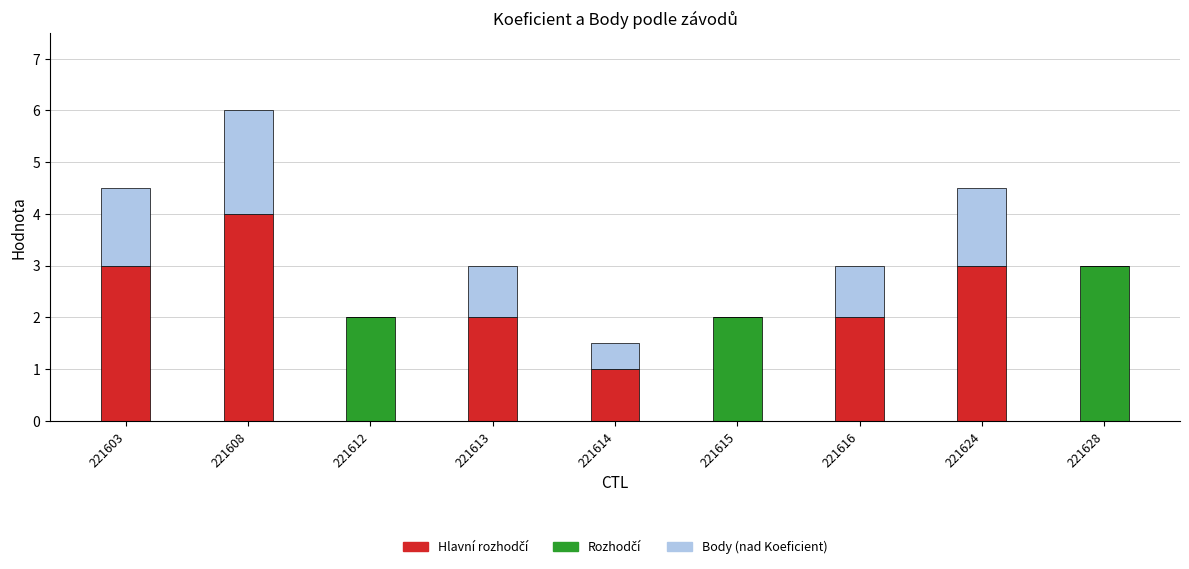

Reading left to right, what are the values for Koeficient?

221603=3.0	221608=4.0	221612=2.0	221613=2.0	221614=1.0	221615=2.0	221616=2.0	221624=3.0	221628=3.0